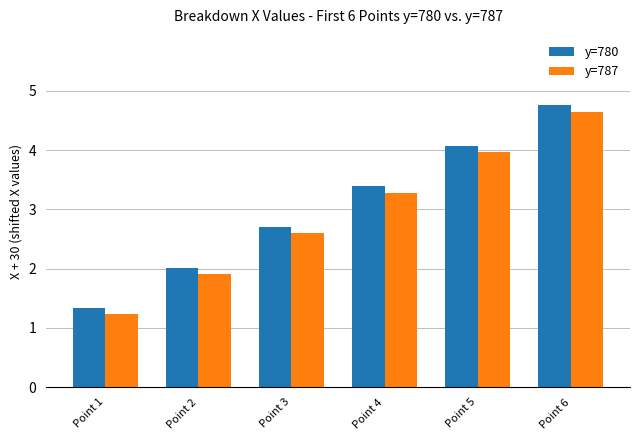

List the series in order of their peak value, highest first.

y=780, y=787